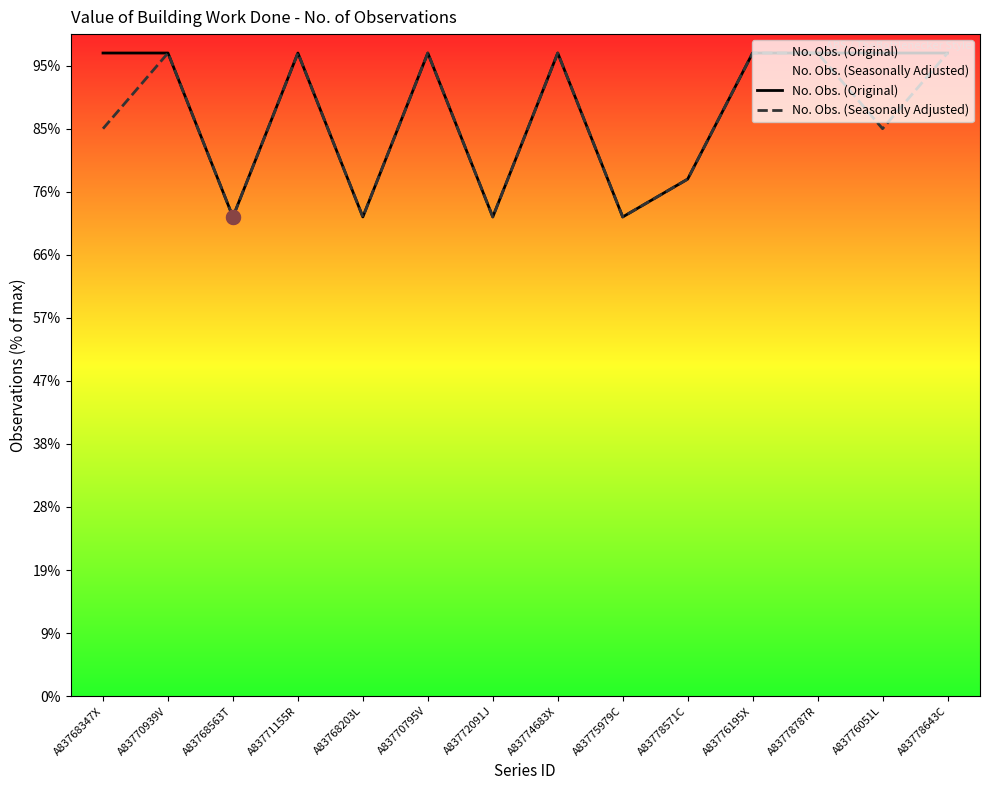

Which category has the lowest value across all series?

A83768563T